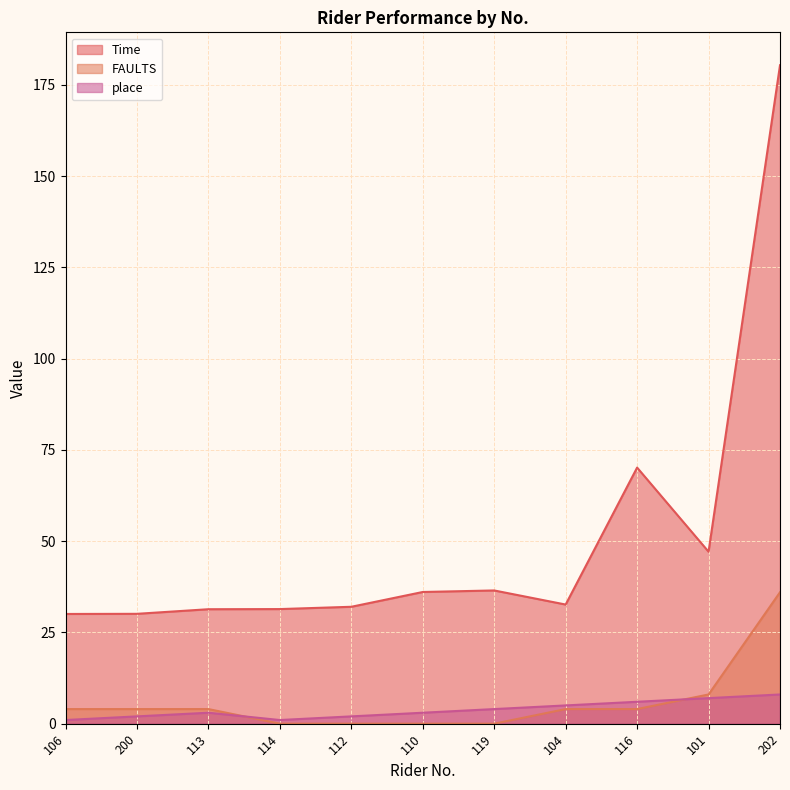

Is it true that Time equals 9.3 at 200?

False